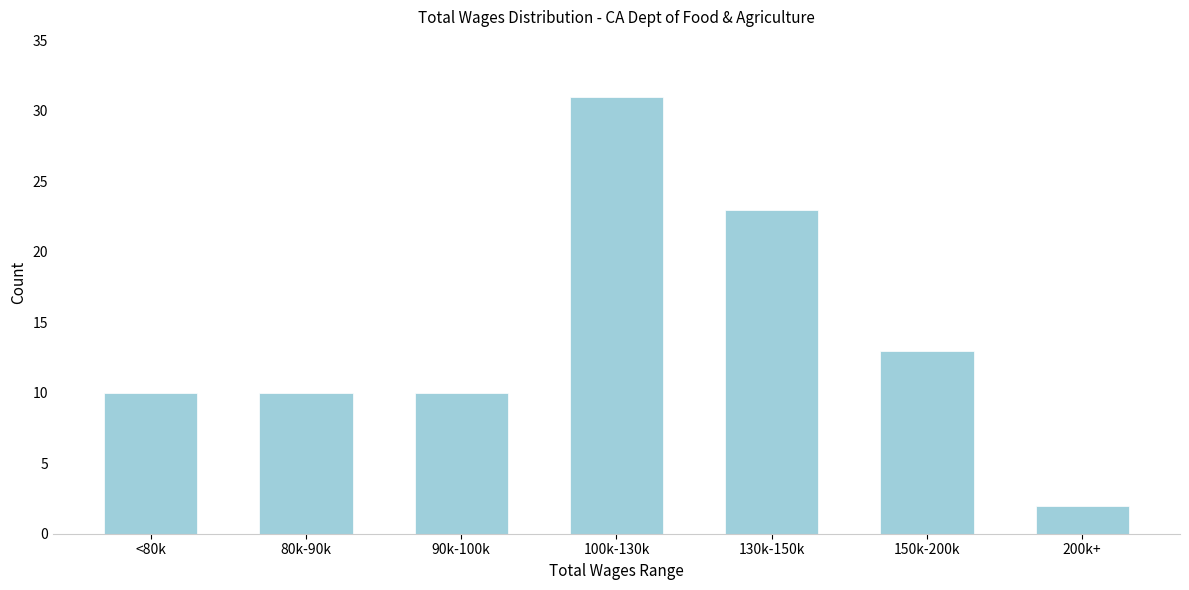

Reading left to right, extract all data points from this chart.

<80k=10	80k-90k=10	90k-100k=10	100k-130k=31	130k-150k=23	150k-200k=13	200k+=2